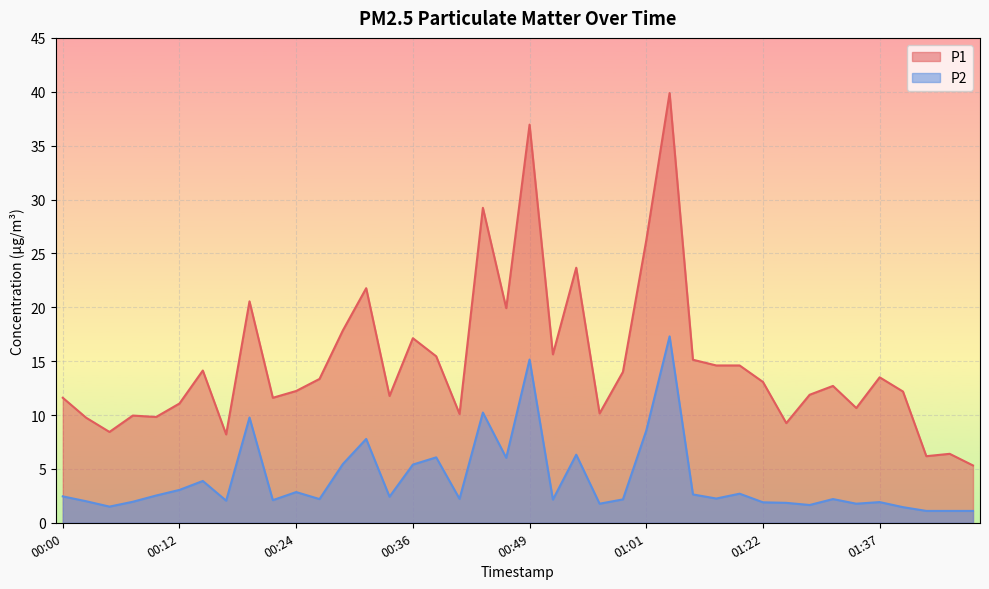

True or false: P2 and P1 cross at least once.

False